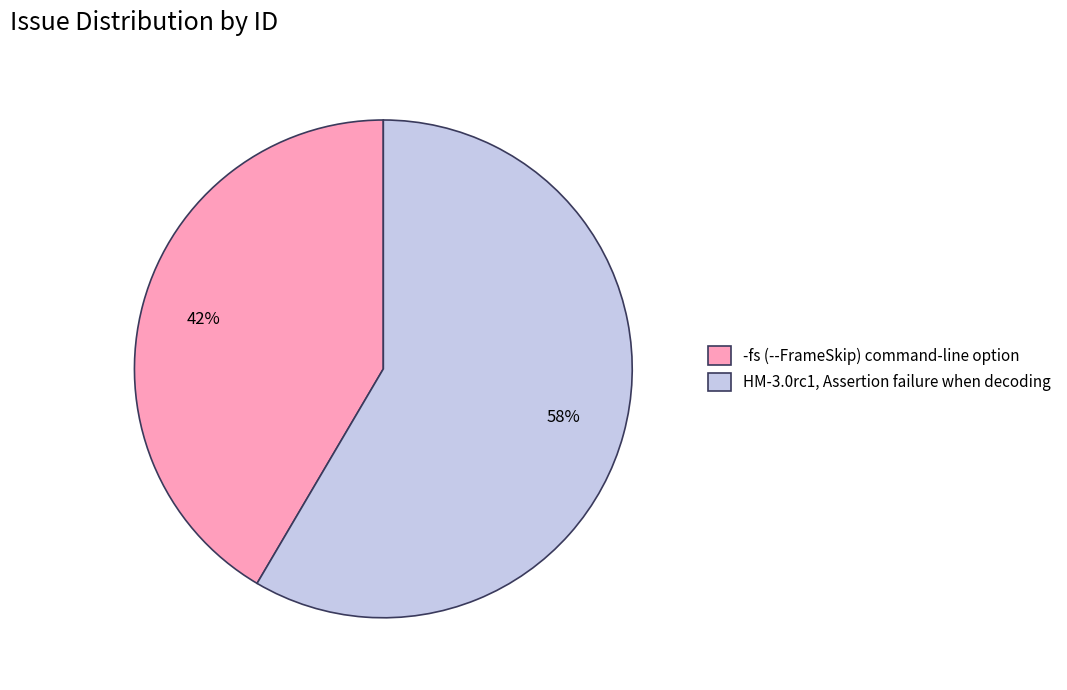

Which slice is the smallest?

-fs (--FrameSkip) command-line option